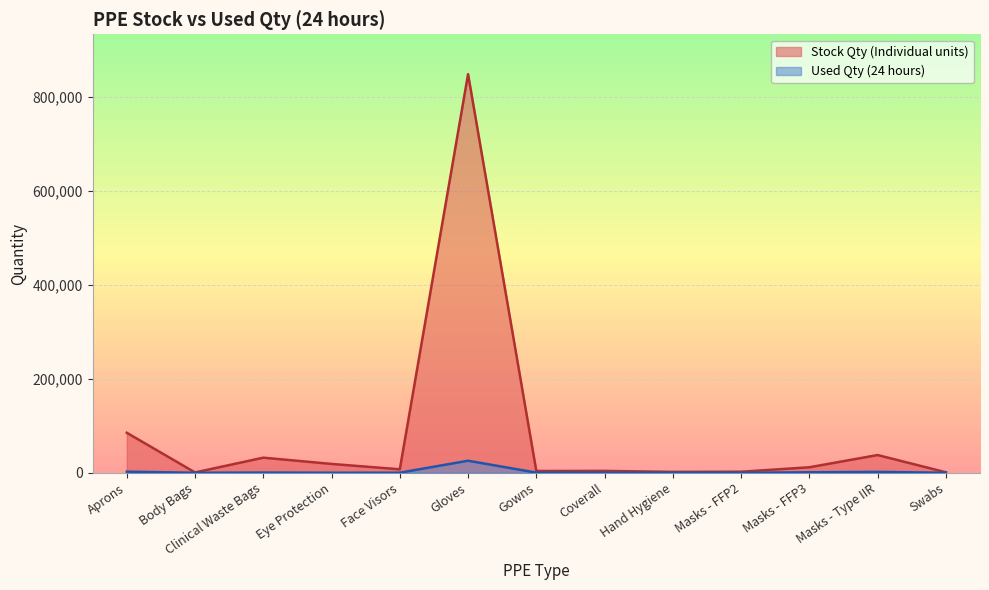

What is the difference between the Used Qty (24 hours) values at Hand Hygiene and Masks - FFP3?

1029